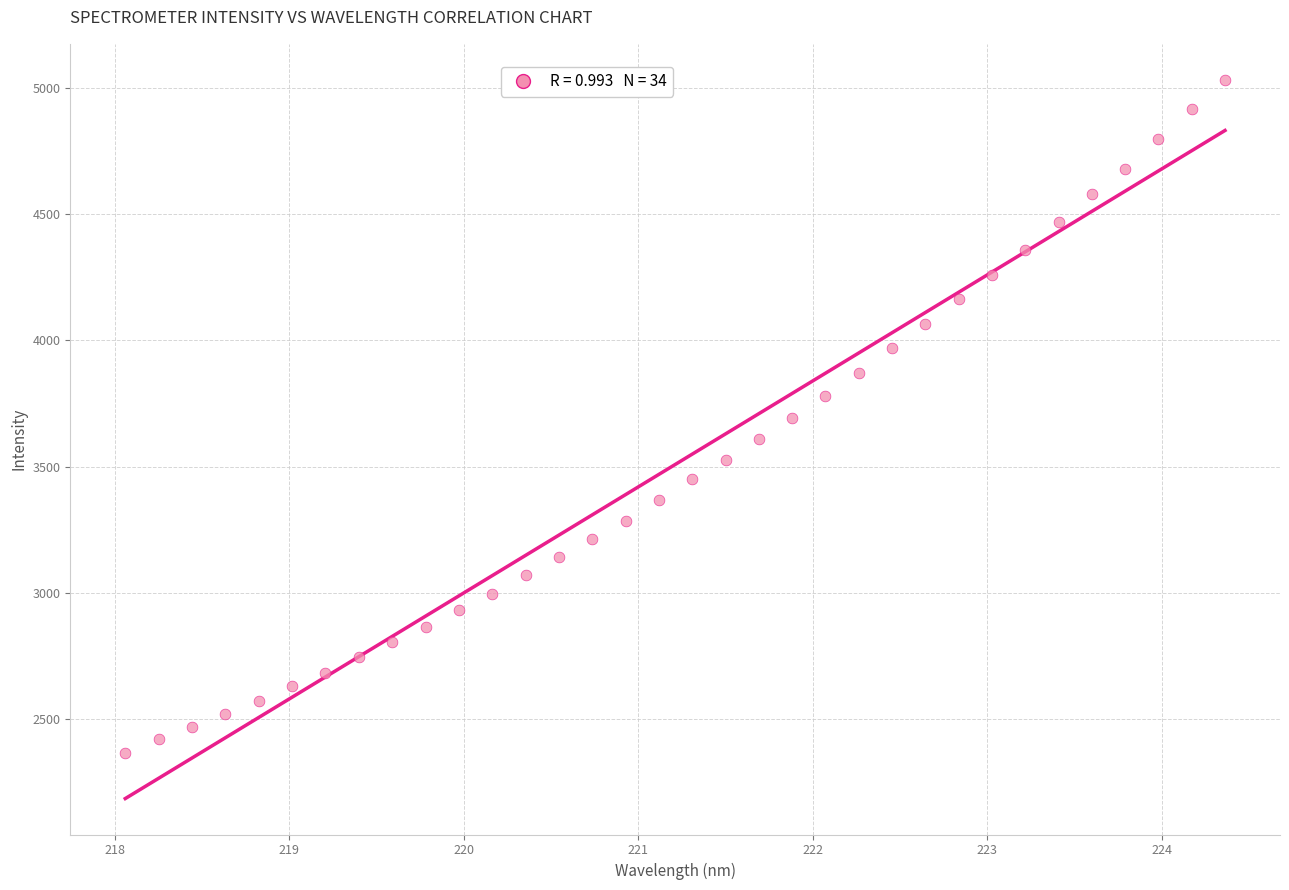

What is the range of Y values (max minus min)?

2662.7